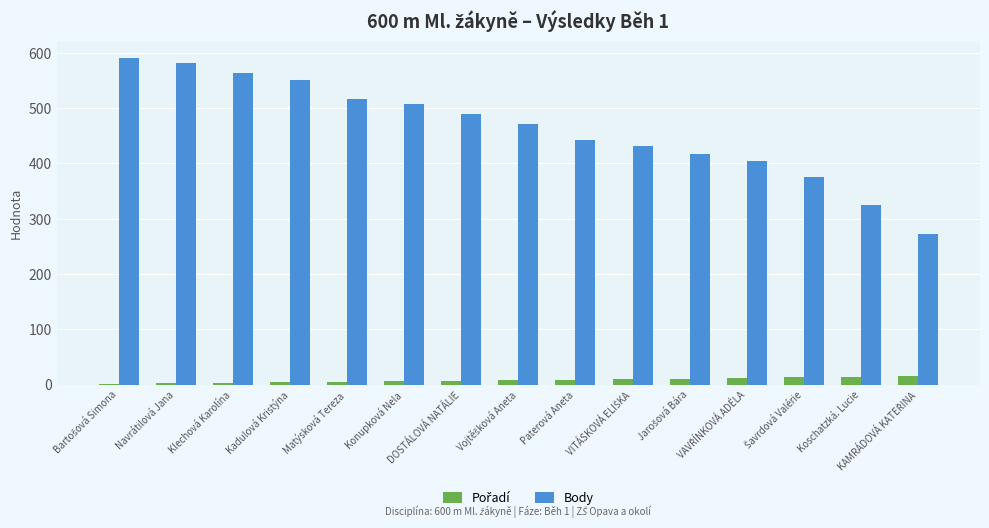

How many groups of bars are there?

15